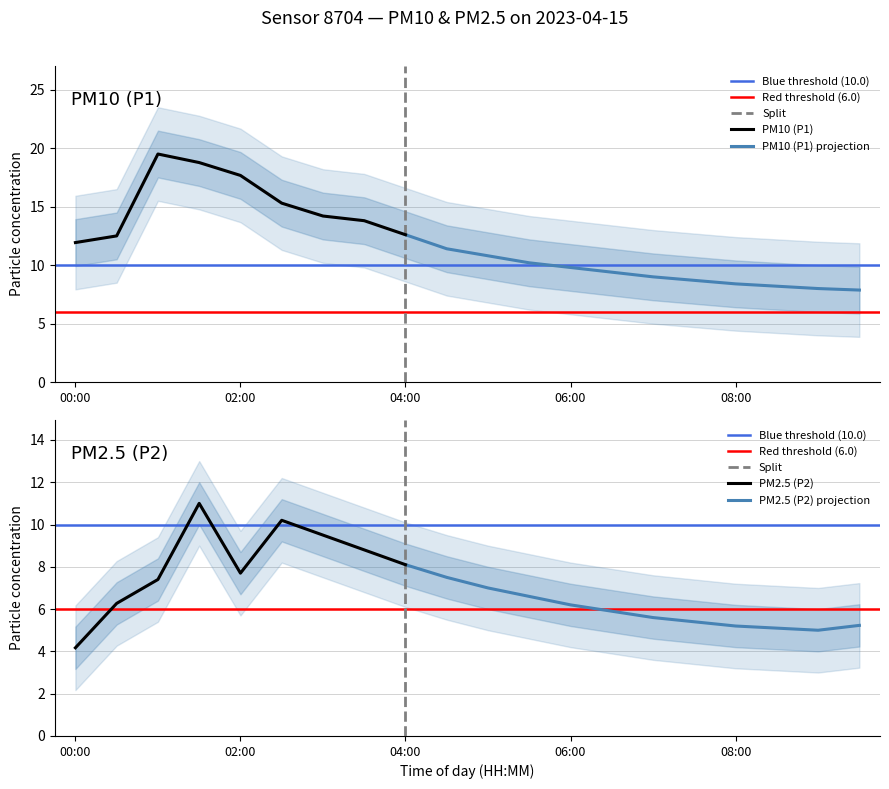

True or false: P1 and P2 cross at least once.

False